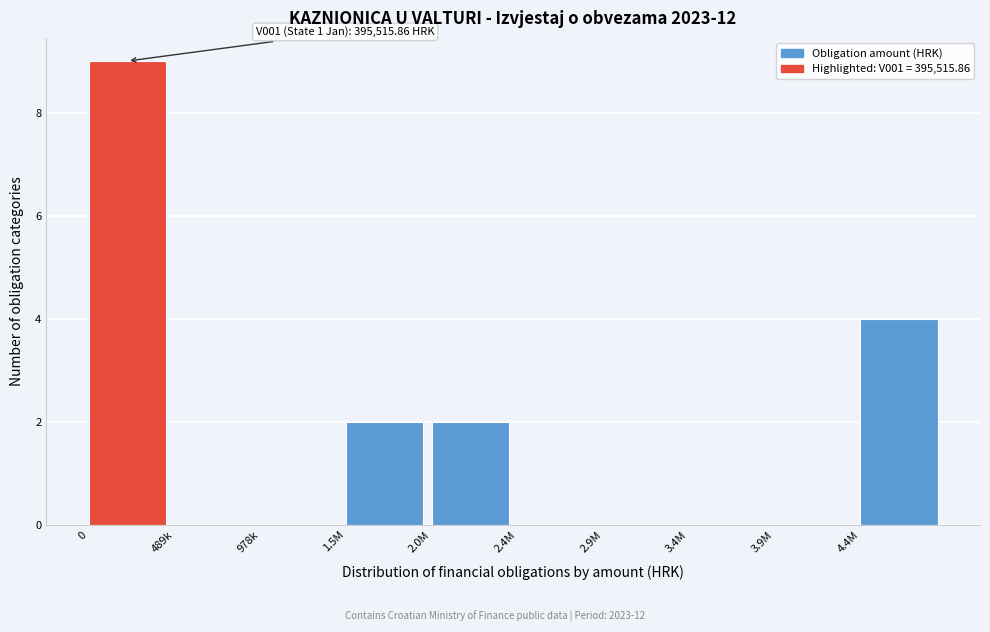

Reading left to right, transcribe all the data shown in this chart.

0=9	489k=0	978k=0	1.5M=2	2.0M=2	2.4M=0	2.9M=0	3.4M=0	3.9M=0	4.4M=4